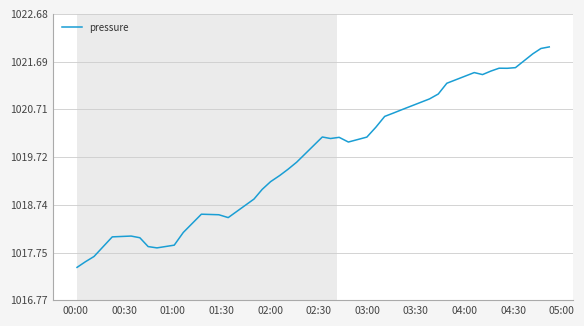

Reading left to right, list all the values displayed in this chart.

1017.4	1017.6	1017.7	1018.1	1018.1	1018.1	1017.9	1017.9	1017.9	1018.2	1018.5	1018.5	1018.5	1018.9	1019.1	1019.2	1019.3	1019.5	1019.6	1020.1	1020.1	1020.1	1020.0	1020.1	1020.3	1020.6	1020.6	1020.7	1020.9	1021.0	1021.2	1021.5	1021.4	1021.5	1021.6	1021.6	1021.6	1021.9	1022.0	1022.0